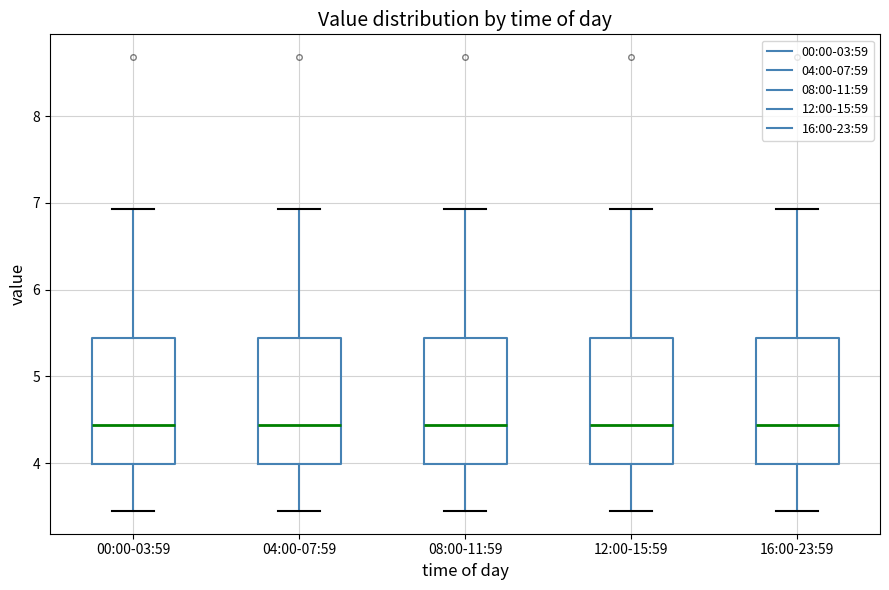

Reading left to right, transcribe this box plot: for each box, give where its median line is, the range the box spans, and where its two whiskers end, as read against the y-axis. The values are not printed on the chart, so give them approximately, as read against the axis.

00:00-03:59: median 4.4, box 4.0 to 5.4, whiskers 3.5 to 6.9
04:00-07:59: median 4.4, box 4.0 to 5.4, whiskers 3.5 to 6.9
08:00-11:59: median 4.4, box 4.0 to 5.4, whiskers 3.5 to 6.9
12:00-15:59: median 4.4, box 4.0 to 5.4, whiskers 3.5 to 6.9
16:00-23:59: median 4.4, box 4.0 to 5.4, whiskers 3.5 to 6.9